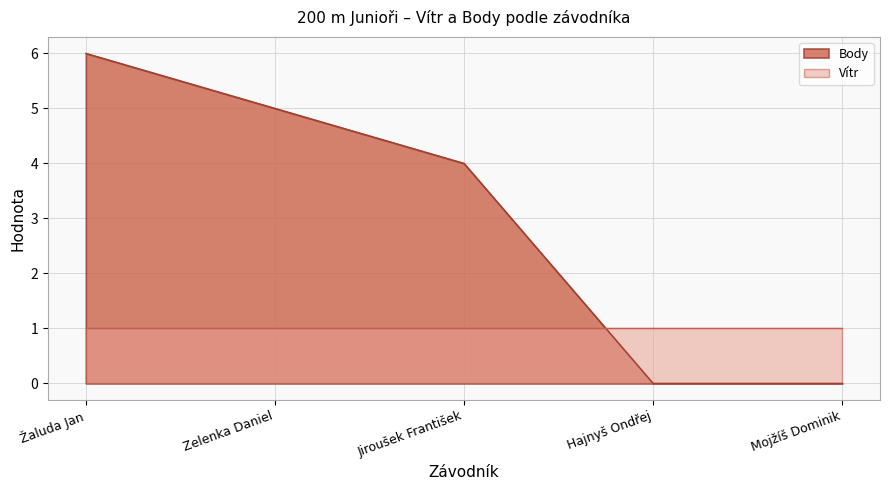

Which category has the highest value across all series?

Žaluda Jan